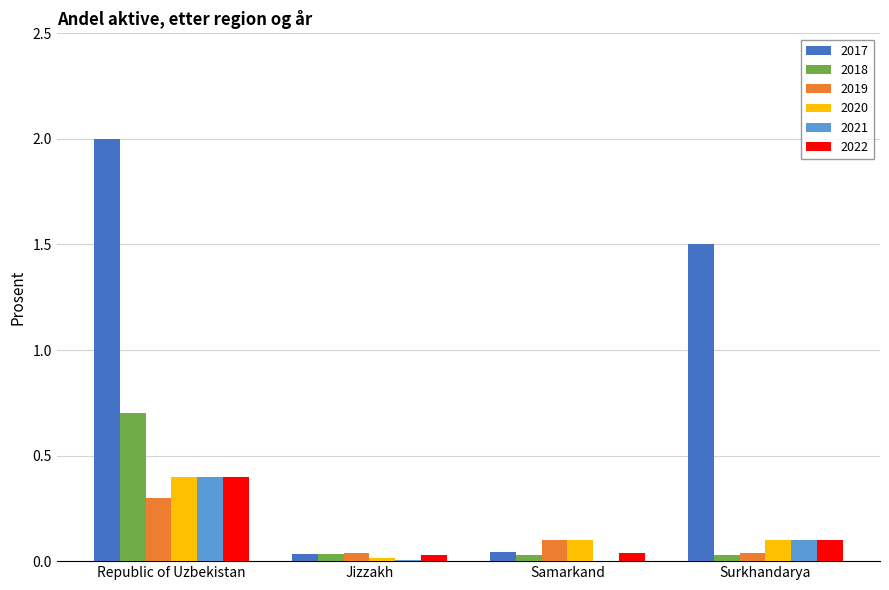

Which category has the highest value in the 2020 series?

Republic of Uzbekistan